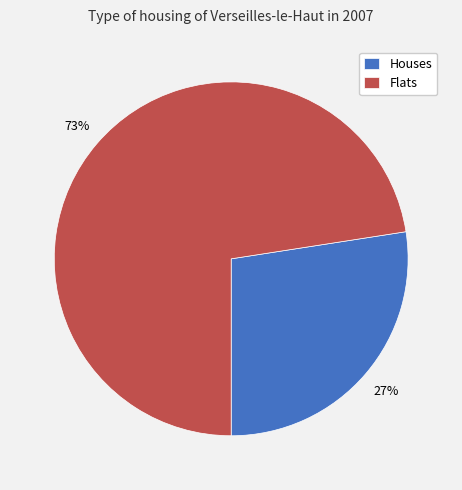

Which slice is the largest?

Flats